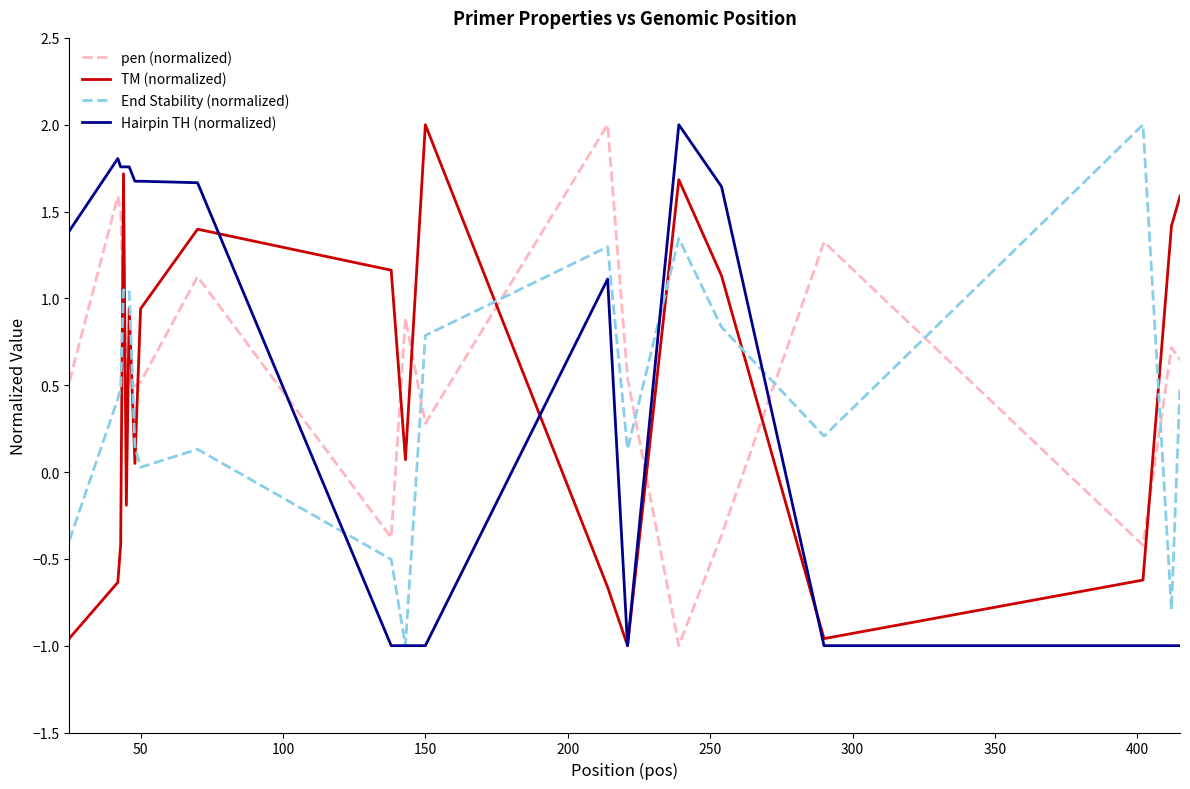

At how many categories does at least one series exceed 0?

20